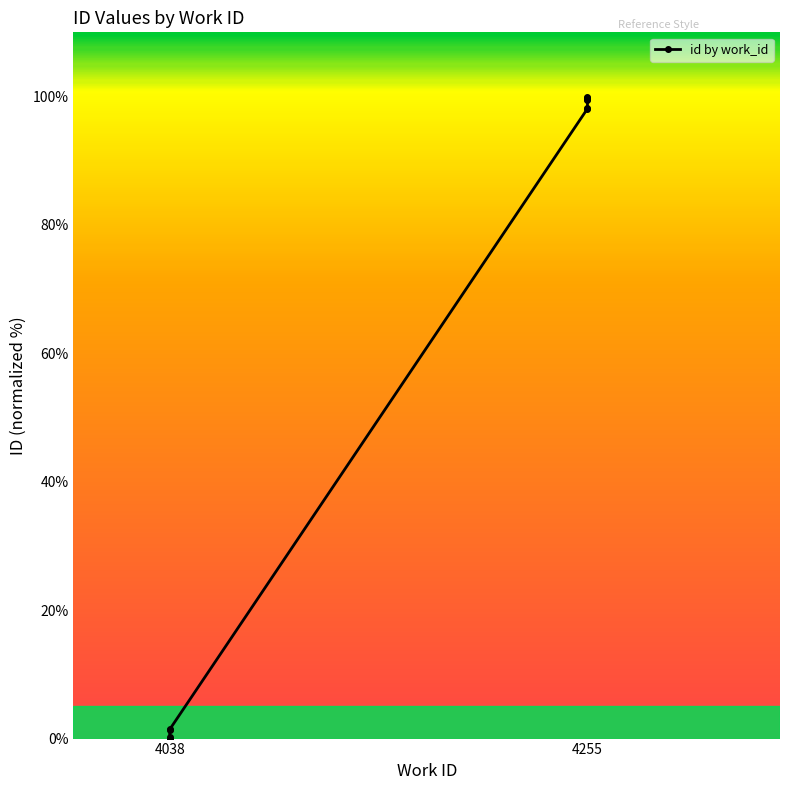

Reading right to left, what are all the values shown in this chart?

100.0	99.8	99.7	99.5	98.3	98.1	1.4	1.3	0.3	0.0